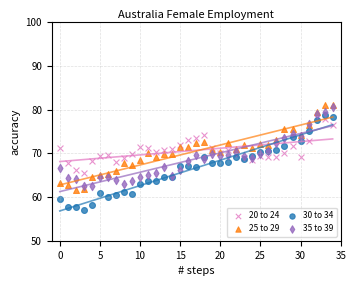

Which series contains the lowest Y value?

30 to 34